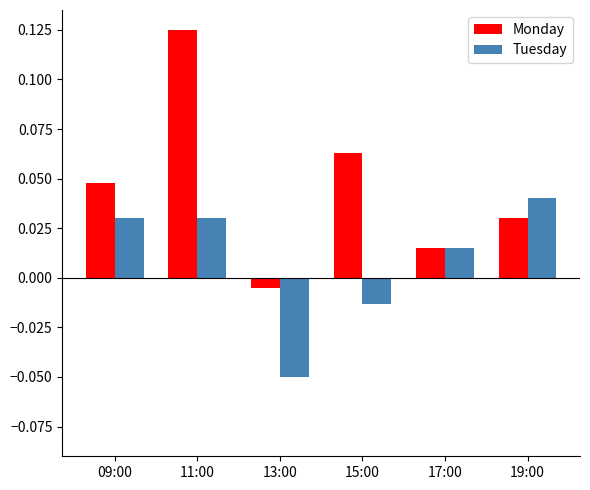

Between 15:00 and 19:00, which series saw the biggest shift?

Tuesday